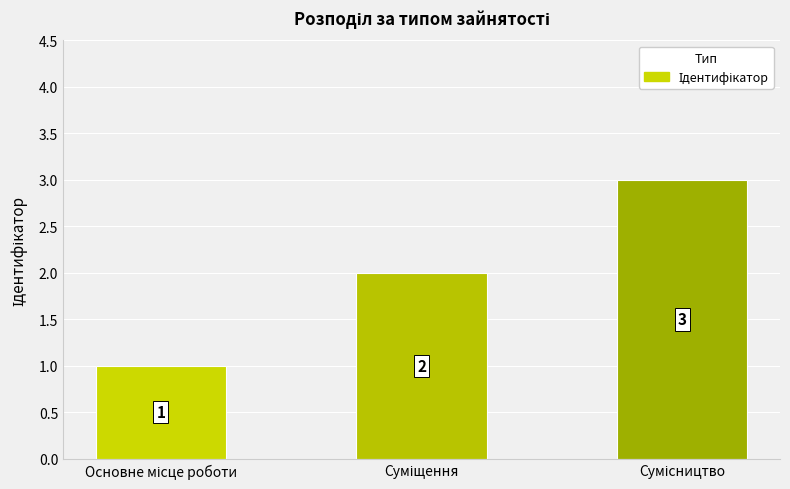

How many values are between 1 and 3?

3